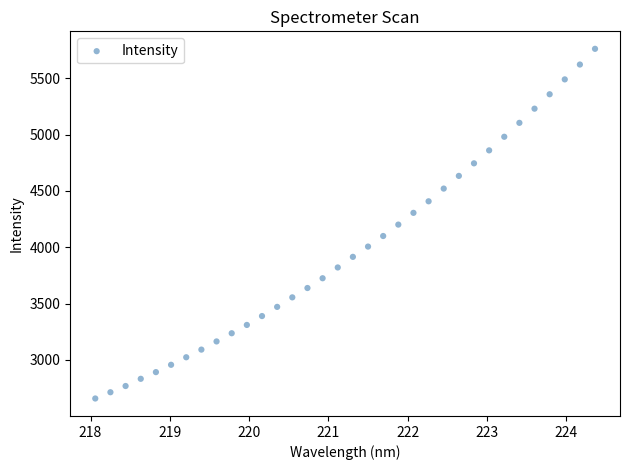

What is the range of Y values (max minus min)?

3103.6